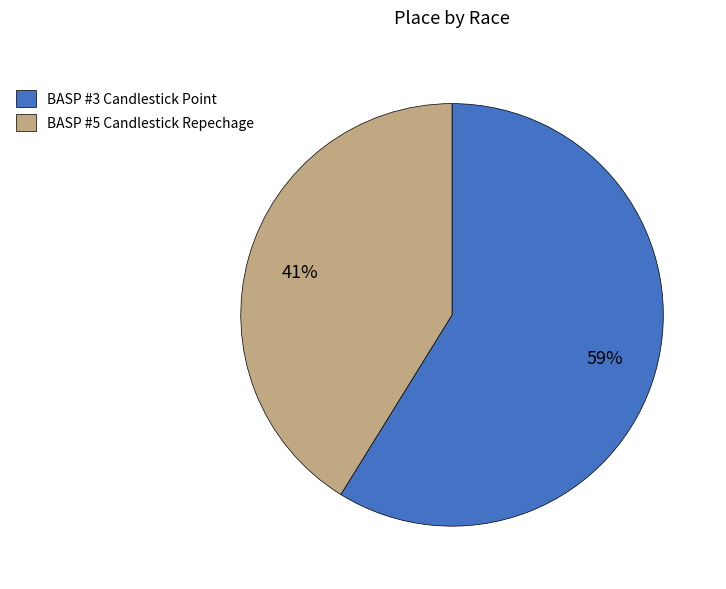

The BASP #5 Candlestick Repechage slice represents 51% of the pie. True or false?

False